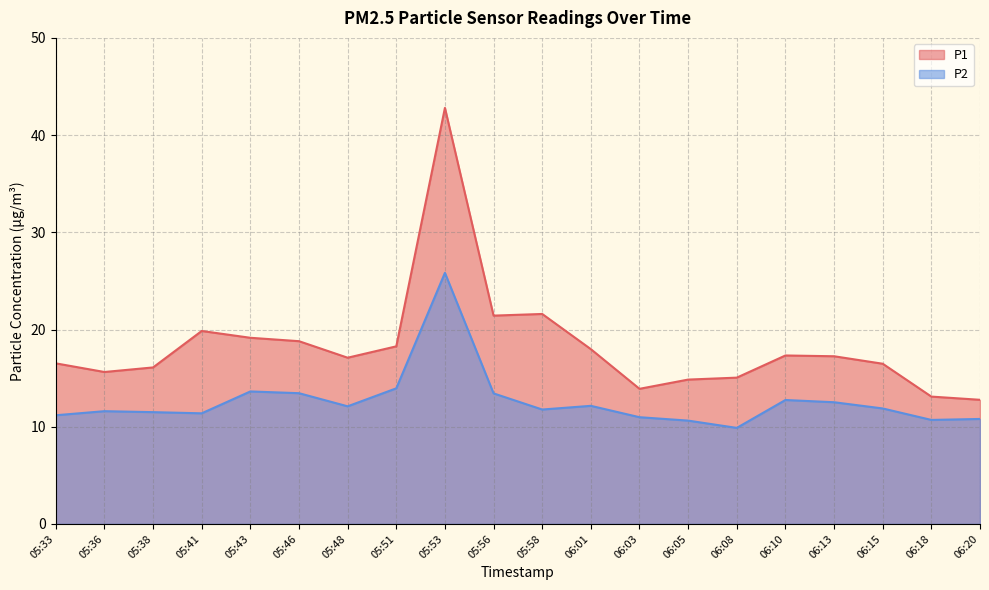

Which label corresponds to the smallest value in the chart?

06:08